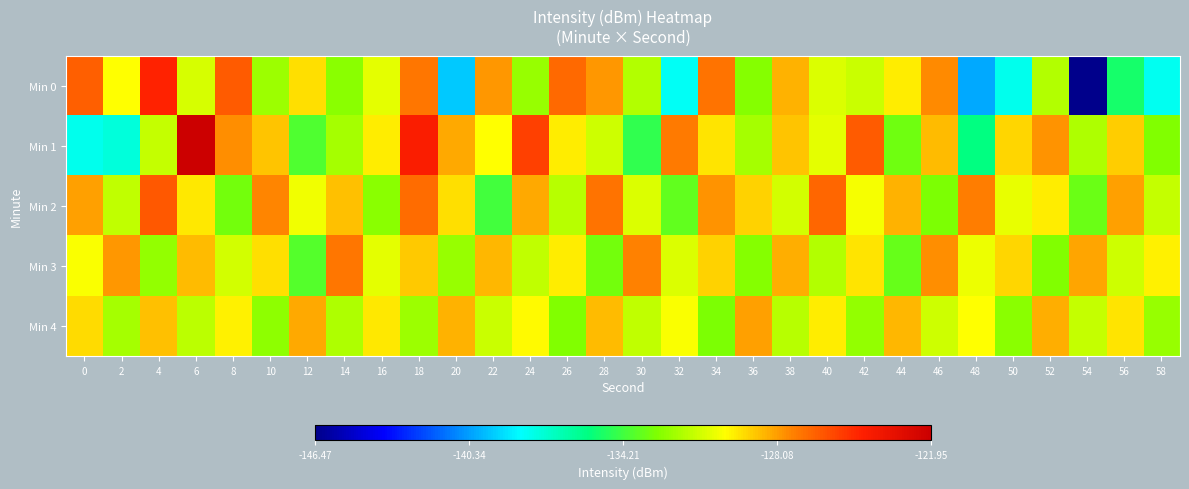

Between 32 and 54, which series saw the biggest shift?

Min 0